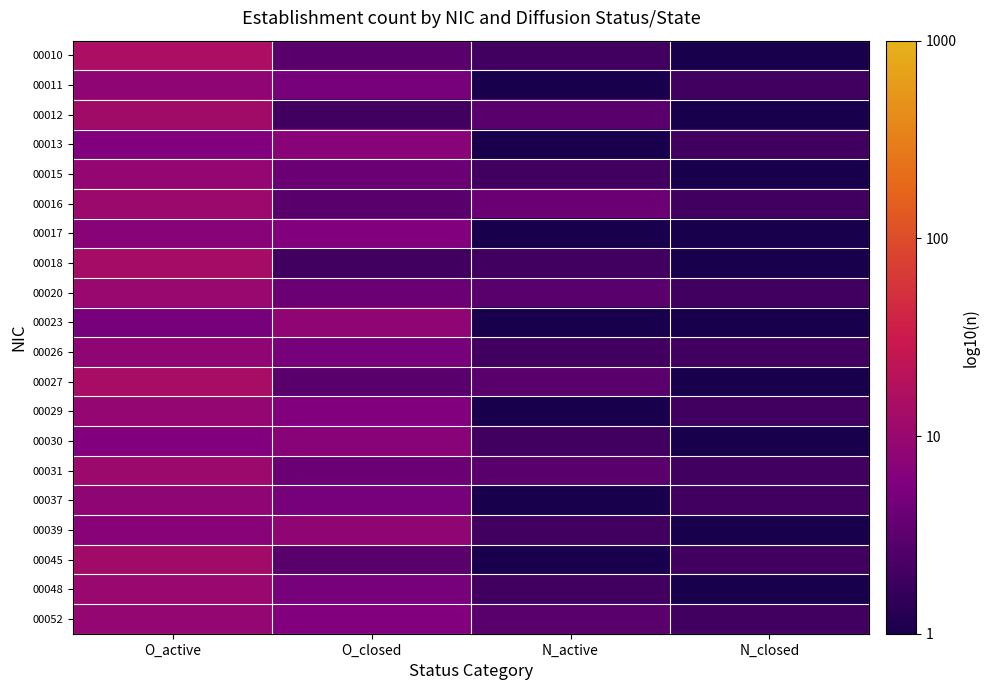

Reading right to left, transcribe all the data shown in this chart.

00010: N_closed=0.0	N_active=0.3	O_closed=0.5	O_active=1.2
00011: N_closed=0.3	N_active=0.0	O_closed=0.7	O_active=0.9
00012: N_closed=0.0	N_active=0.5	O_closed=0.3	O_active=1.1
00013: N_closed=0.3	N_active=0.0	O_closed=0.8	O_active=0.8
00015: N_closed=0.0	N_active=0.3	O_closed=0.6	O_active=1.0
00016: N_closed=0.3	N_active=0.6	O_closed=0.5	O_active=1.0
00017: N_closed=0.0	N_active=0.0	O_closed=0.8	O_active=0.8
00018: N_closed=0.0	N_active=0.3	O_closed=0.3	O_active=1.1
00020: N_closed=0.3	N_active=0.5	O_closed=0.6	O_active=1.0
00023: N_closed=0.0	N_active=0.0	O_closed=0.9	O_active=0.7
00026: N_closed=0.3	N_active=0.3	O_closed=0.7	O_active=0.9
00027: N_closed=0.0	N_active=0.5	O_closed=0.5	O_active=1.1
00029: N_closed=0.3	N_active=0.0	O_closed=0.8	O_active=1.0
00030: N_closed=0.0	N_active=0.3	O_closed=0.8	O_active=0.8
00031: N_closed=0.3	N_active=0.5	O_closed=0.6	O_active=1.0
00037: N_closed=0.3	N_active=0.0	O_closed=0.7	O_active=0.9
00039: N_closed=0.0	N_active=0.3	O_closed=0.9	O_active=0.8
00045: N_closed=0.3	N_active=0.0	O_closed=0.5	O_active=1.1
00048: N_closed=0.0	N_active=0.3	O_closed=0.7	O_active=1.0
00052: N_closed=0.3	N_active=0.5	O_closed=0.8	O_active=1.0